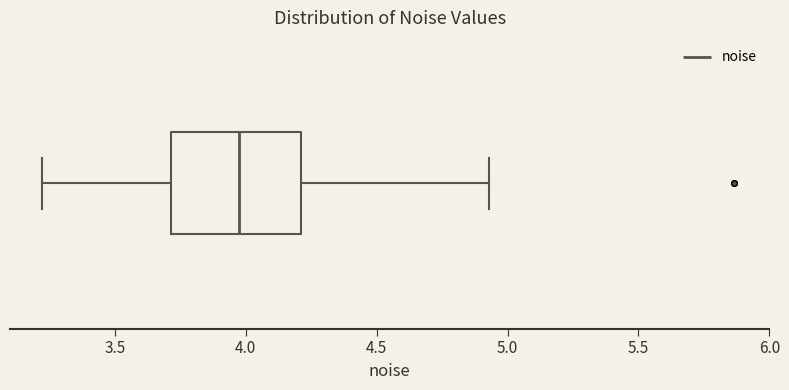

Read this box plot against the x-axis: the position of the median line, the range covered by the box, and the ends of both whiskers. The values are not printed on the chart, so give them approximately, as read against the axis.

median 3.95, box 3.70 to 4.20, whiskers 3.20 to 4.95